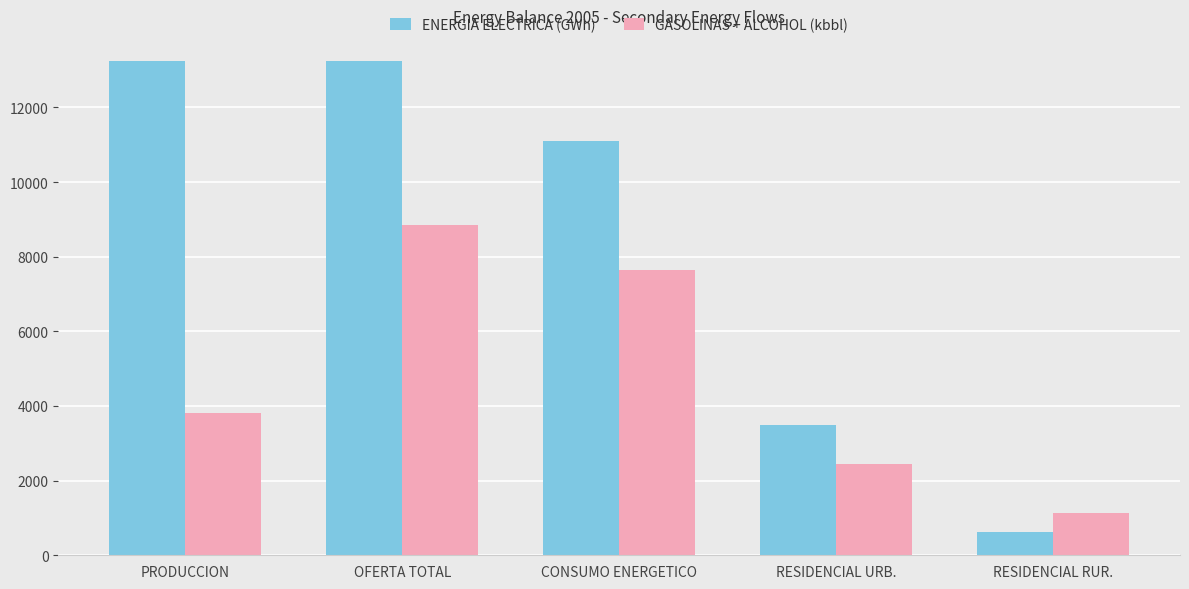

List the series in order of their peak value, lowest first.

GASOLINAS + ALCOHOL (kbbl), ENERGIA ELECTRICA (GWh)